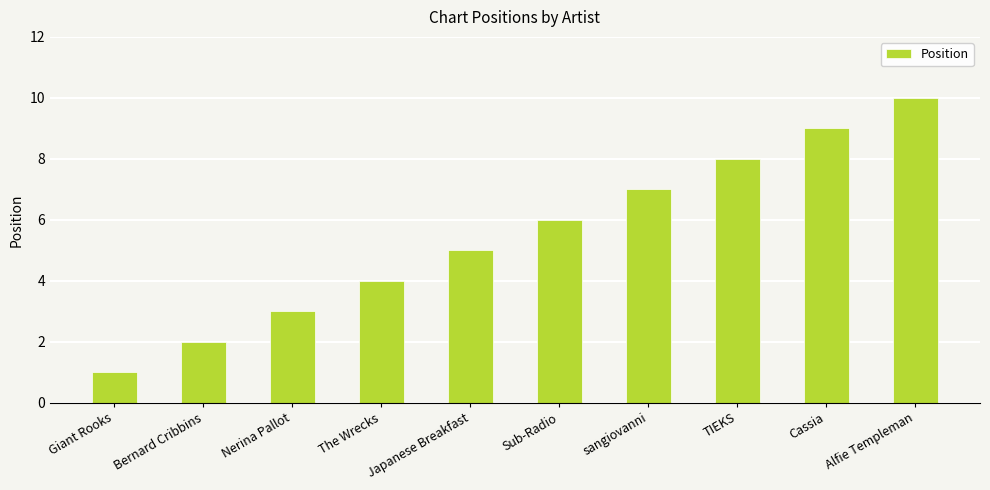

How many values are below 6?

5